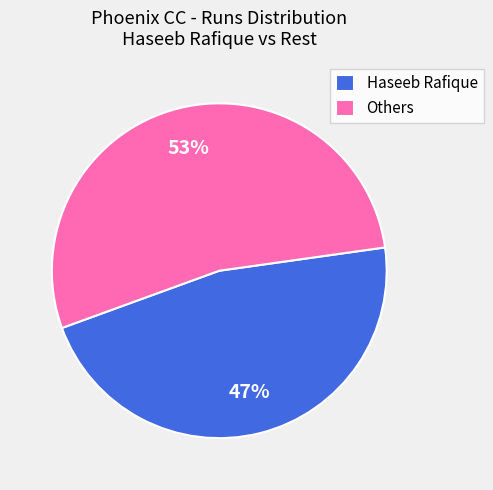

Which category has the smallest portion of the pie?

Haseeb Rafique